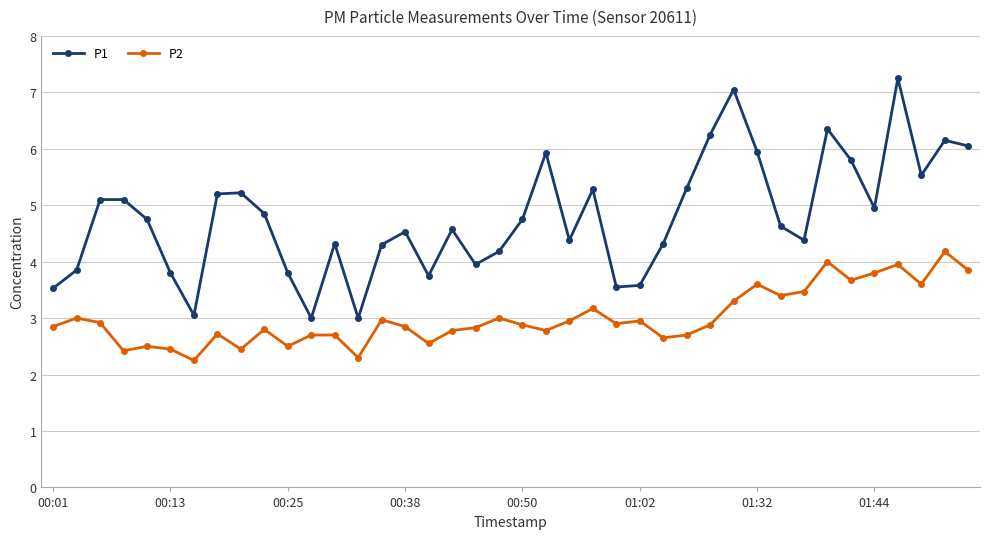

True or false: P1 and P2 cross at least once.

False